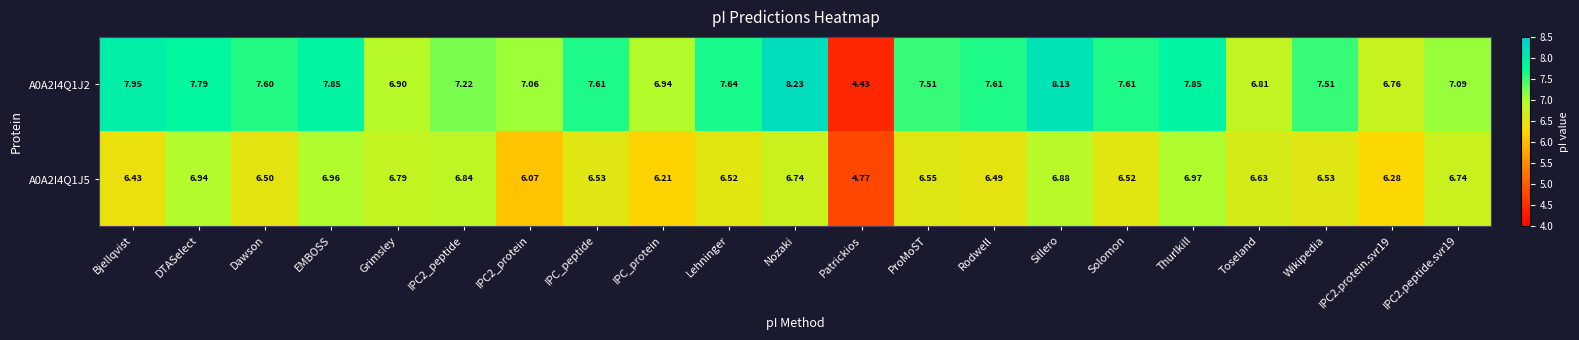

Which label corresponds to the smallest value in the chart?

Patrickios